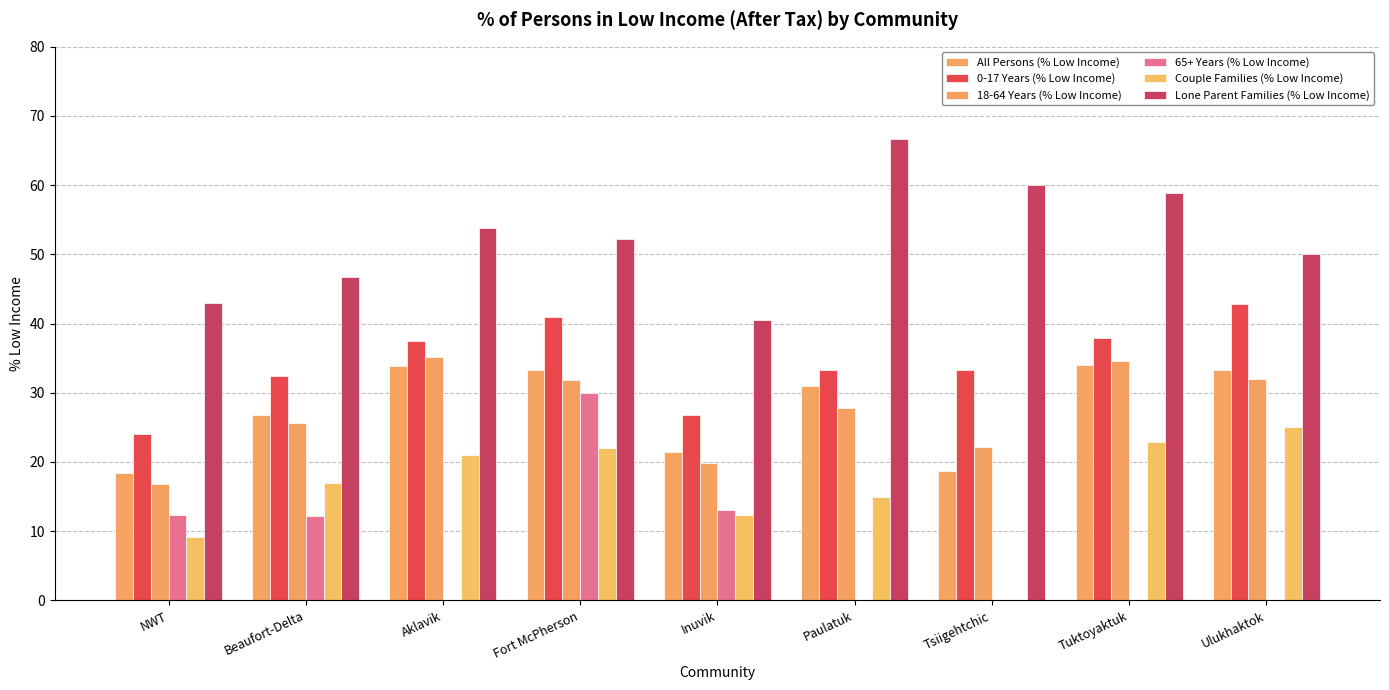

Is it true that Couple Families (% Low Income) equals 5.4 at NWT?

False